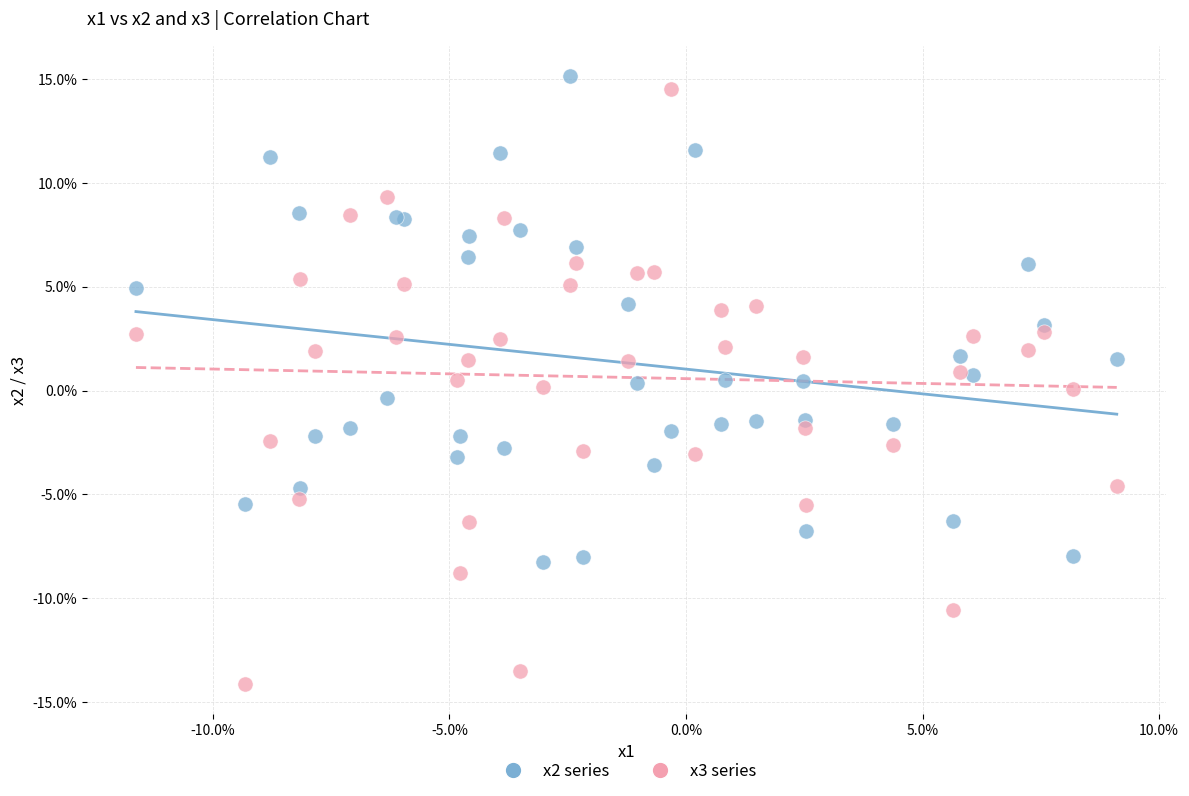

What are all the series names shown in the legend?

x2 series, x3 series